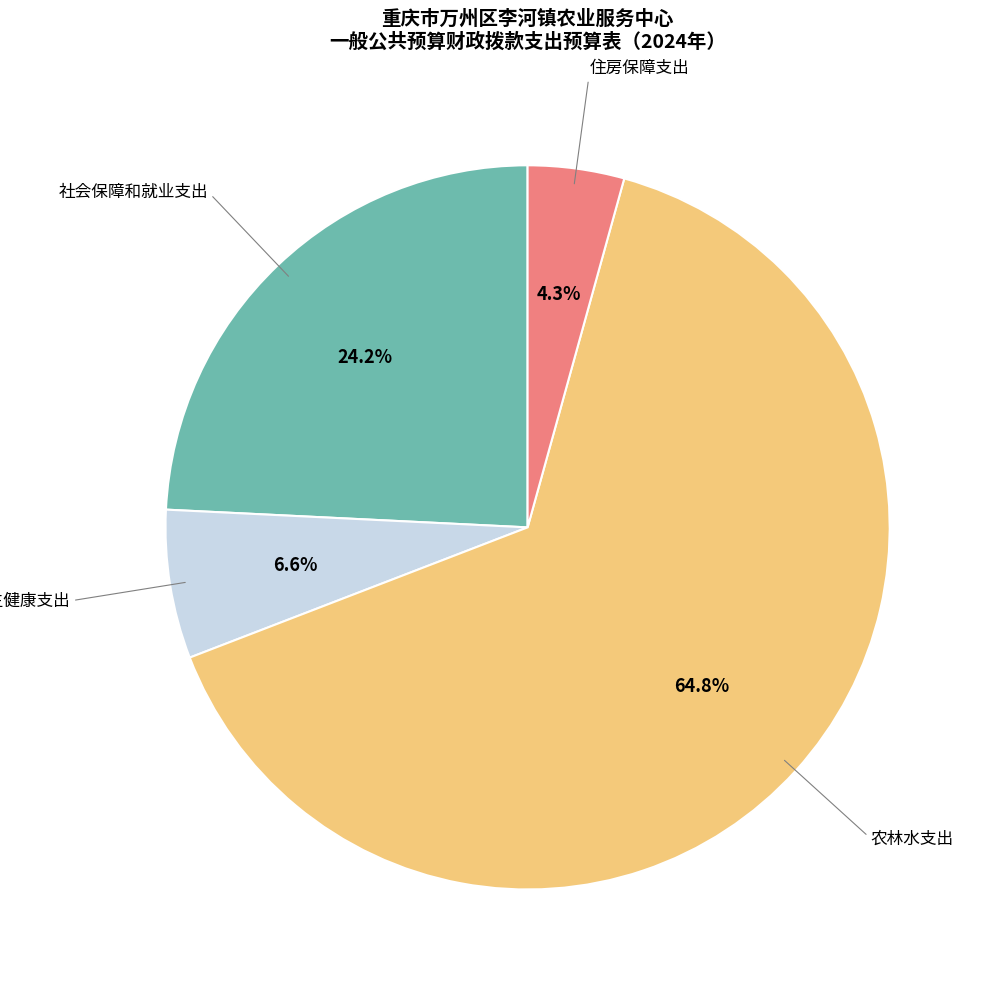

How many segments does this pie chart have?

4